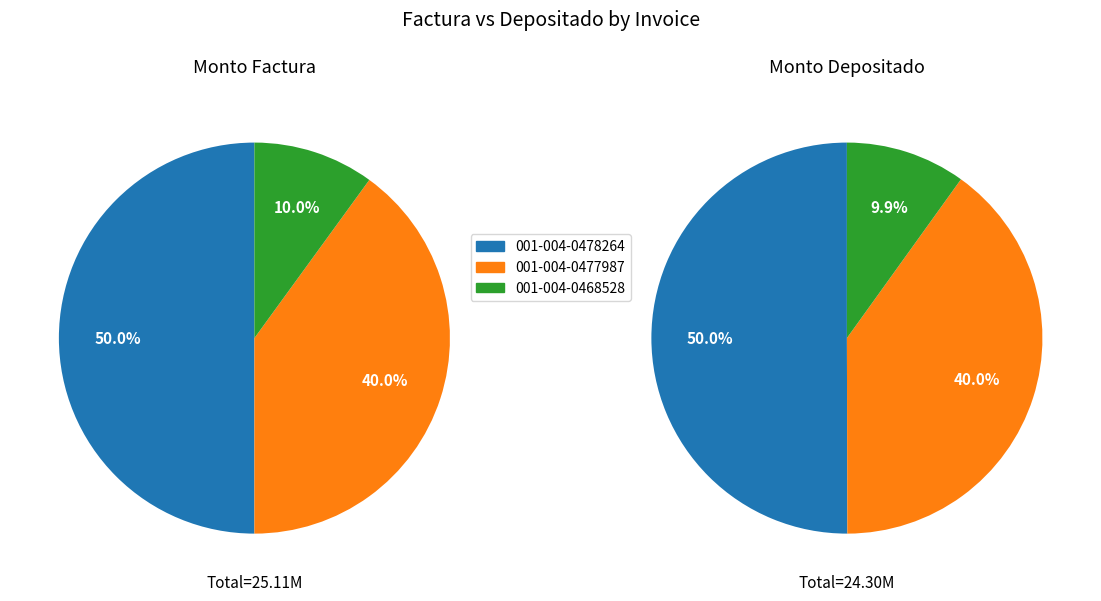

Which series changed the most between 001-004-0478264 and 001-004-0468528?

monto_factura